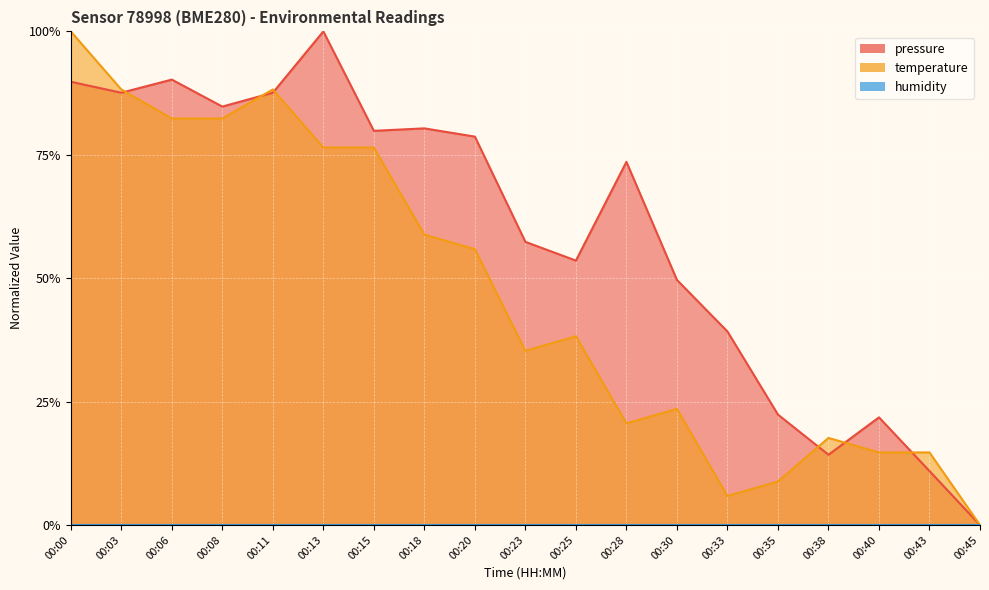

Is the value of temperature at 00:23 greater than the value of pressure at 00:11?

No